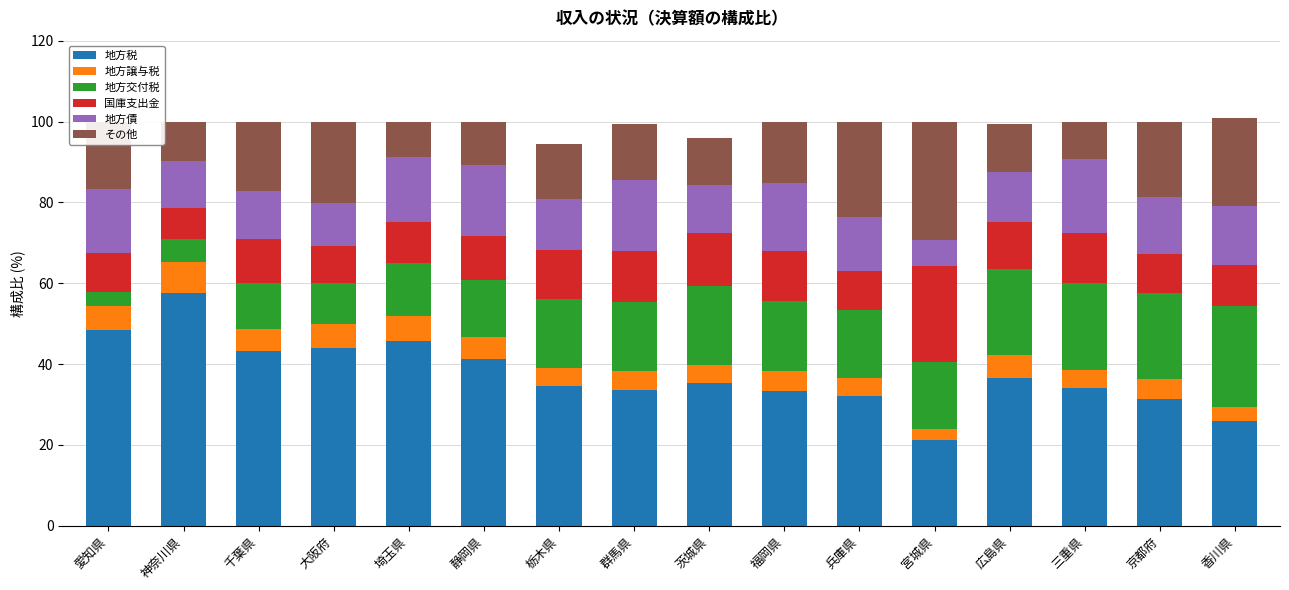

How many distinct data groups are displayed?

6